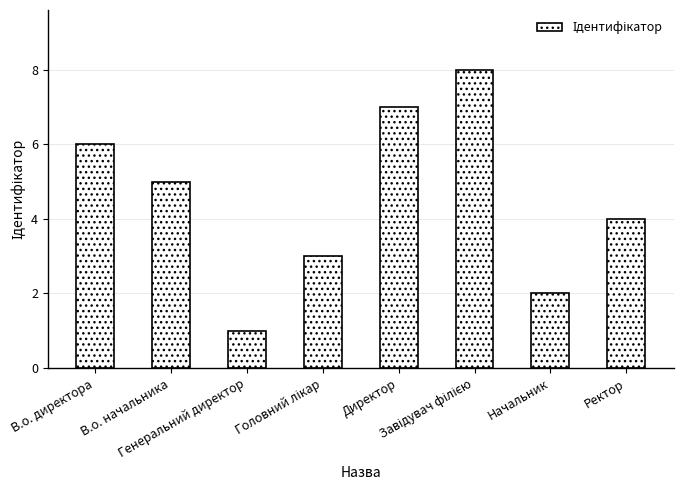

What is the minimum value shown in the chart?

1